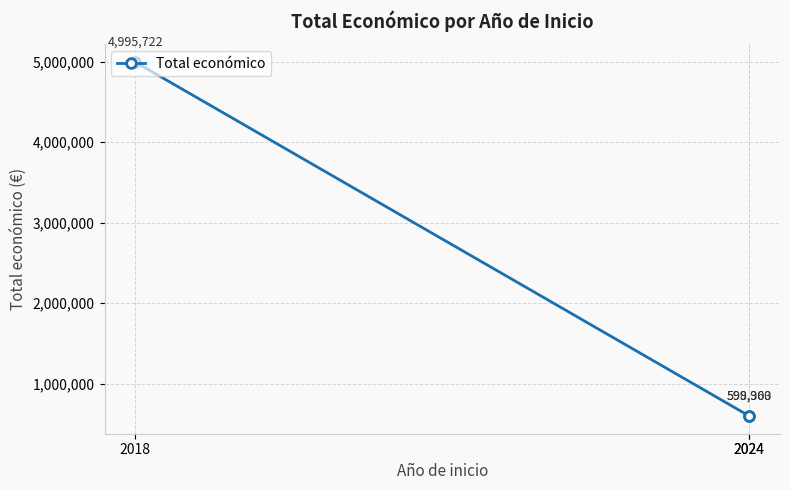

Reading left to right, extract all data points from this chart.

4995722	598303	599960